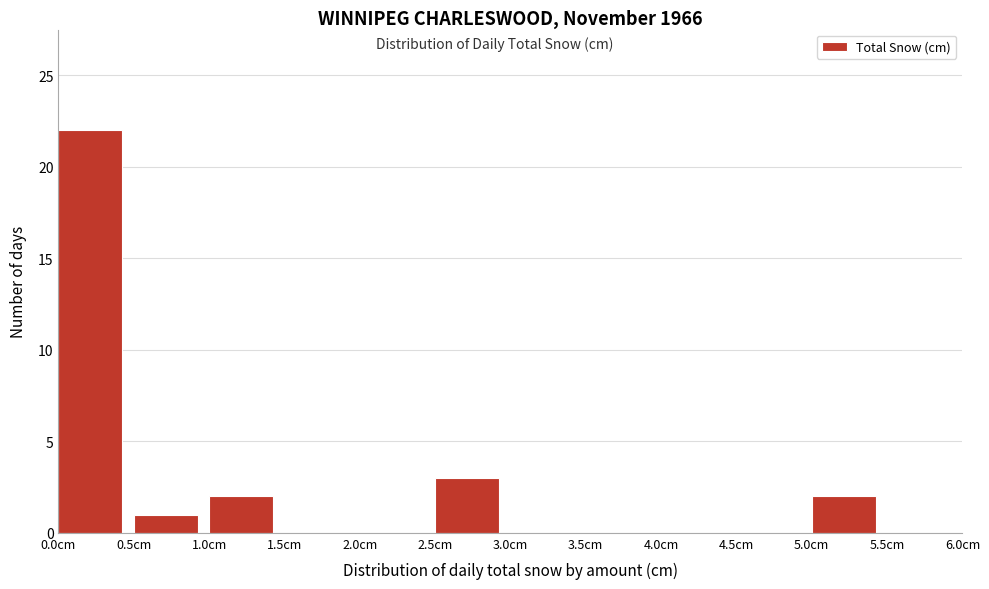

How tall is the bar that spans 0.0 to 0.5 on the x-axis? The values are not printed on the chart, so give them approximately, as read against the axis.

22